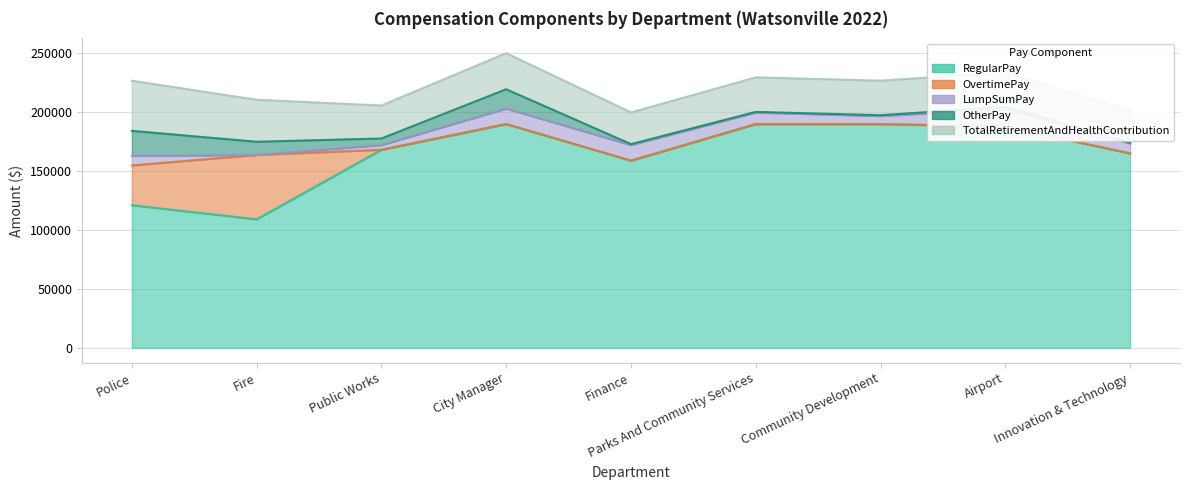

What is the spread (max minus min) of values at 8?

164748